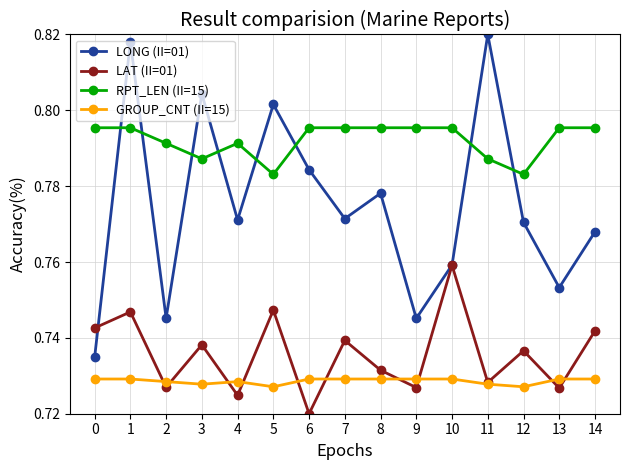

True or false: GROUP_CNT (II=15) and RPT_LEN (II=15) cross at least once.

False